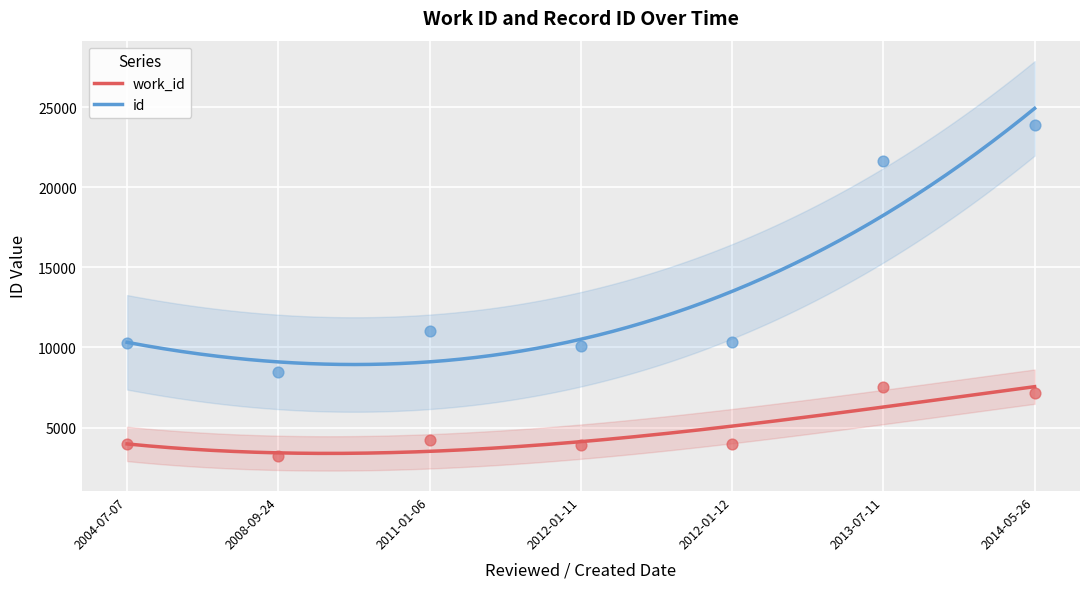

True or false: work_id and id intersect in this chart.

False